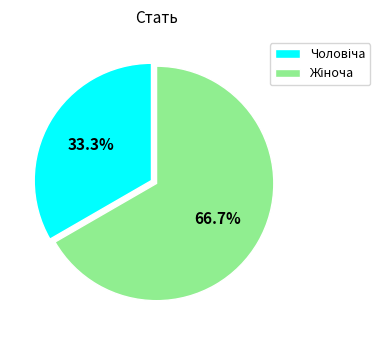

How many slices are in this pie chart?

2